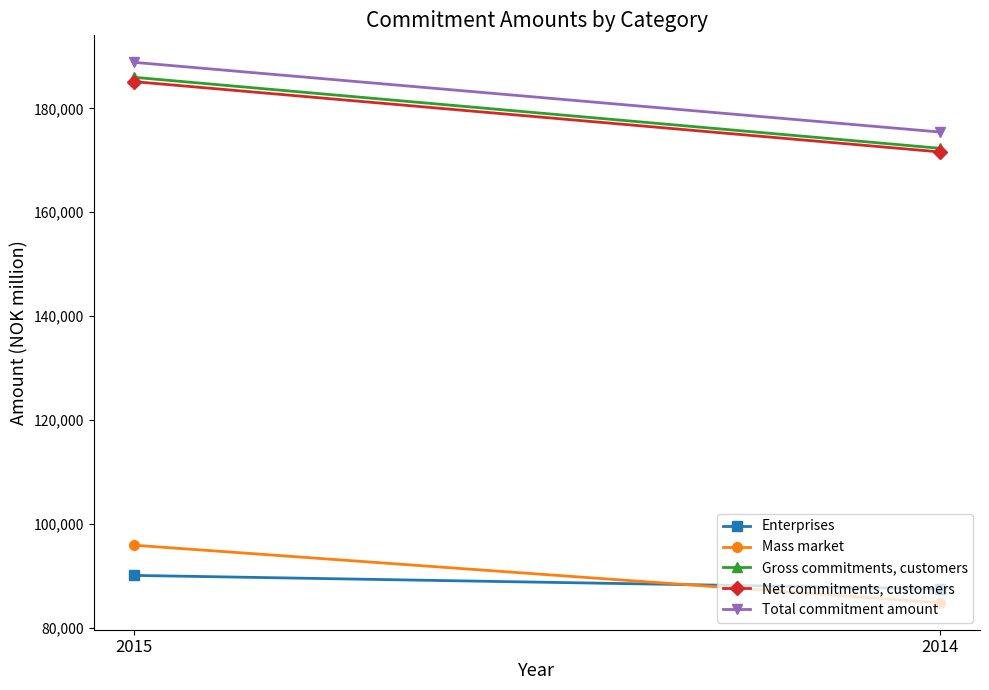

The Enterprises series shows 87495 at 2014. True or false?

True